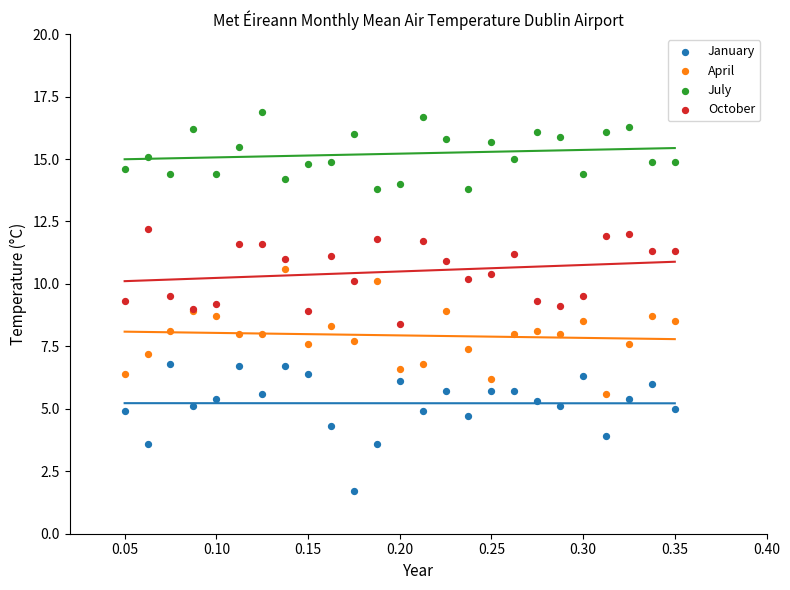

Which series reaches the maximum Y coordinate?

July